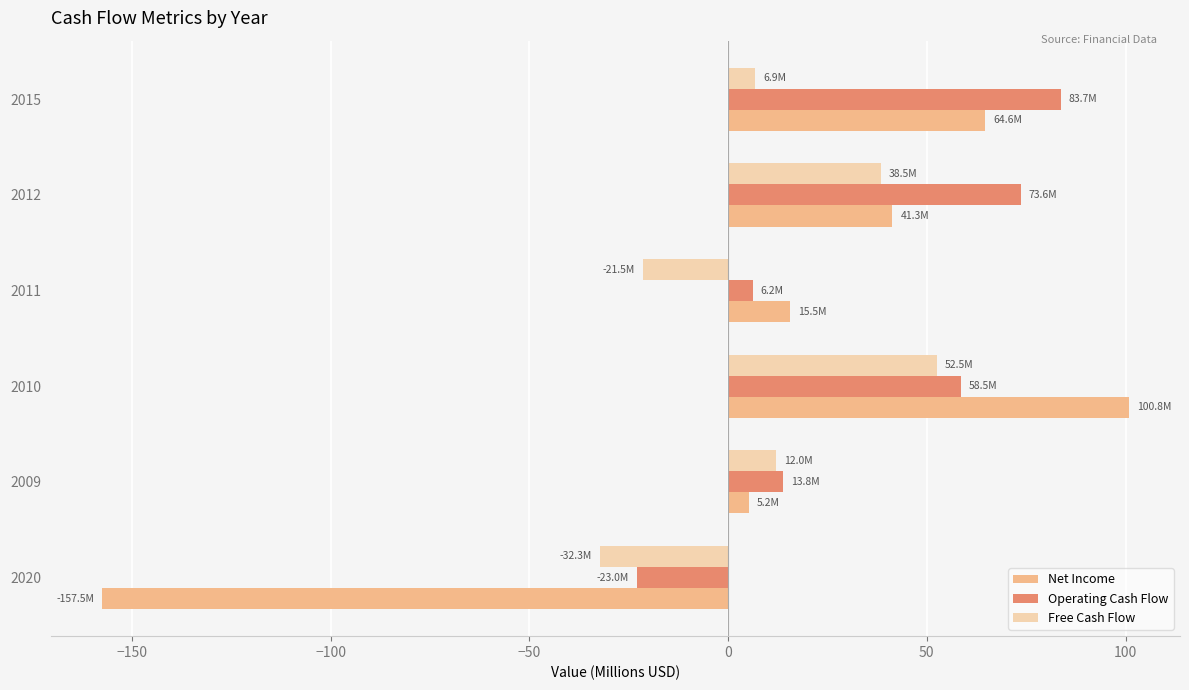

What is the difference between the highest and lowest values at 2012?

35.1